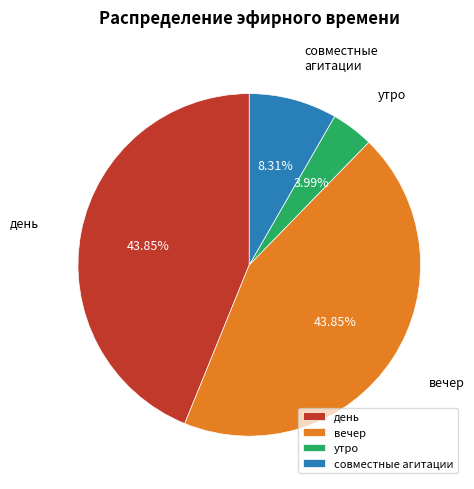

How many segments does this pie chart have?

4